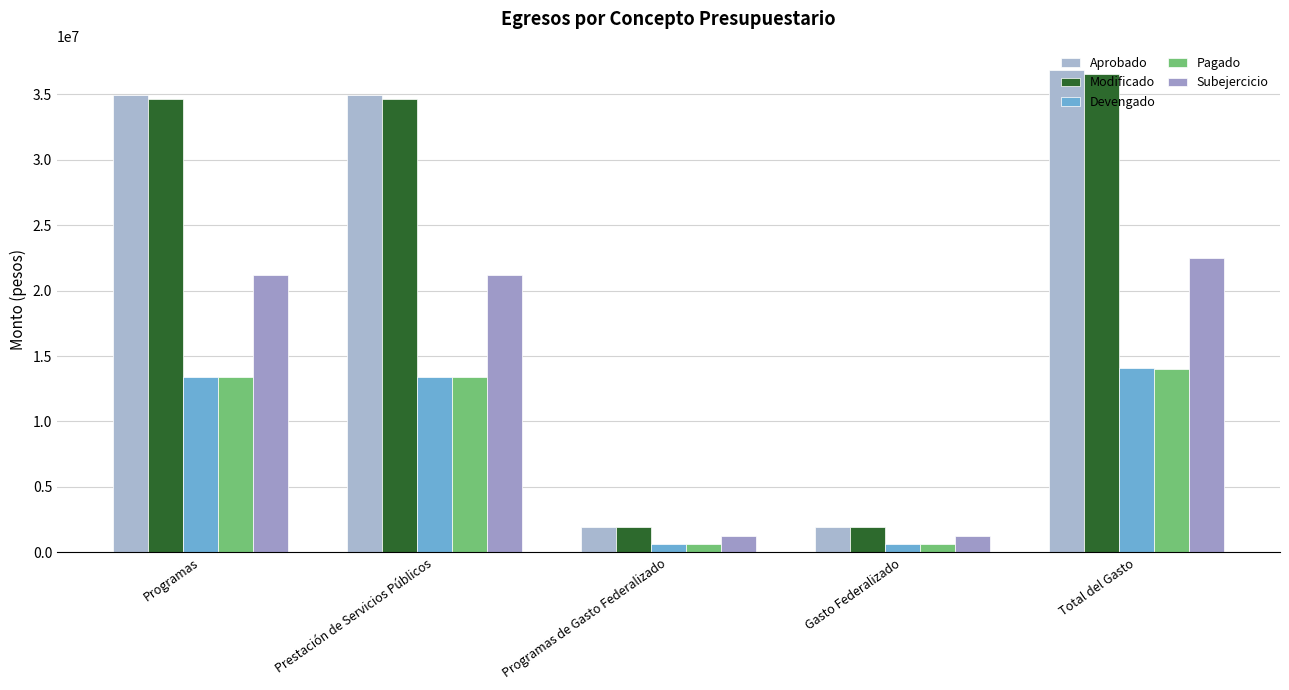

Which series has the largest total across all categories?

Aprobado